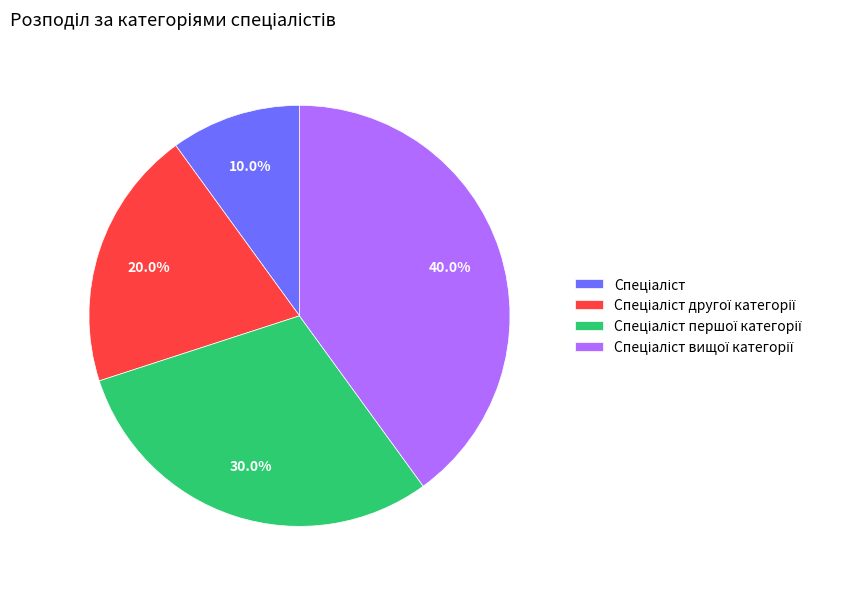

Does any single category account for the majority?

No